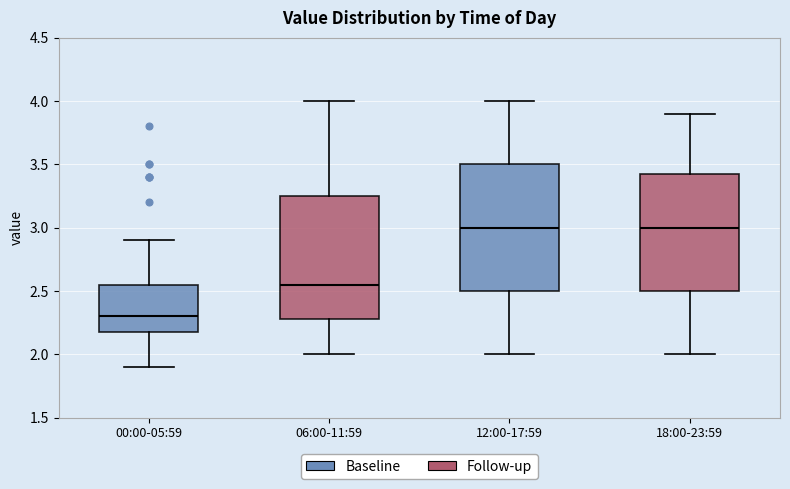

Reading left to right, read every box against the y-axis: the position of its median line, the range the box covers, and the ends of its whiskers. The values are not printed on the chart, so give them approximately, as read against the axis.

00:00-05:59: median 2.30, box 2.20 to 2.55, whiskers 1.90 to 2.90
06:00-11:59: median 2.55, box 2.30 to 3.25, whiskers 2.00 to 4.00
12:00-17:59: median 3.00, box 2.50 to 3.50, whiskers 2.00 to 4.00
18:00-23:59: median 3.00, box 2.50 to 3.45, whiskers 2.00 to 3.90